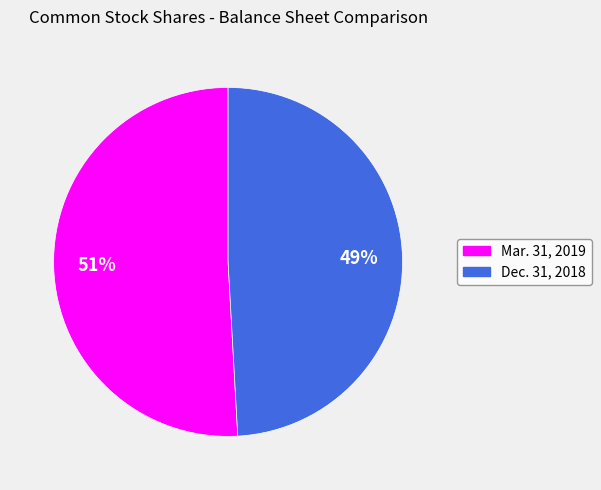

What is the smallest slice in the pie chart?

Dec. 31, 2018